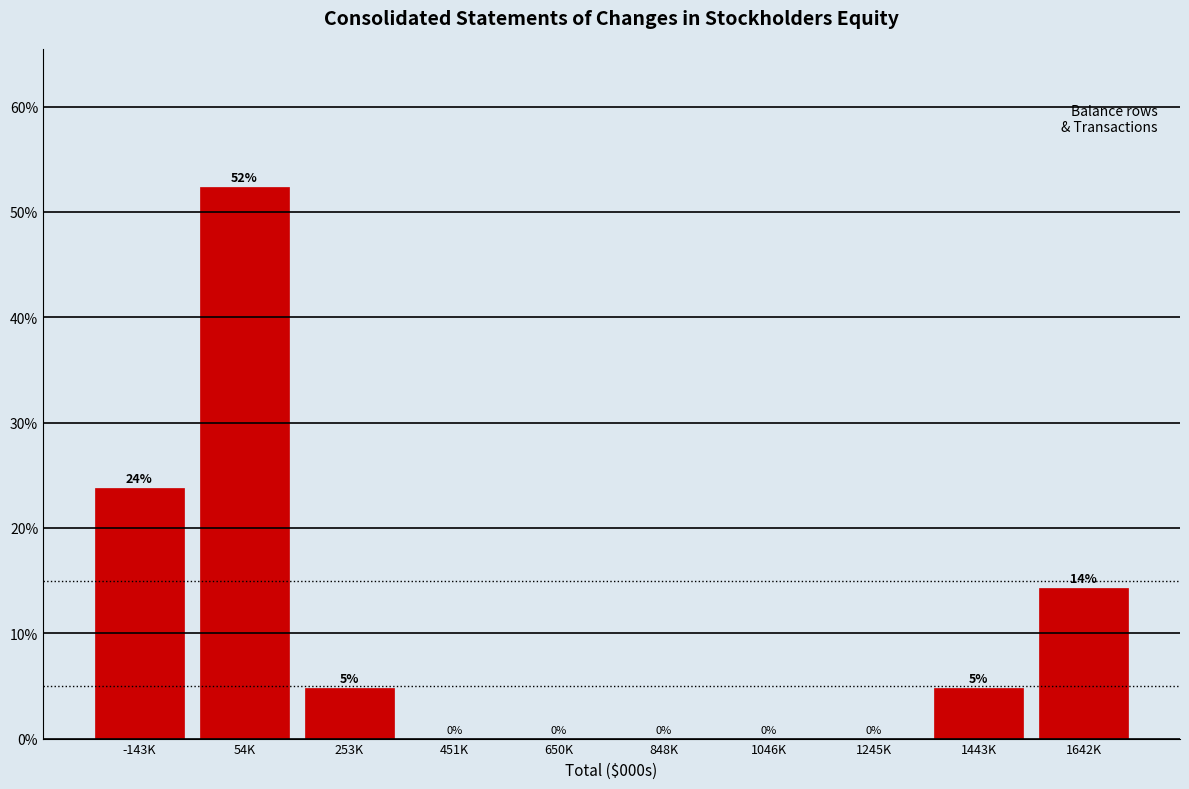

The value at -143K is 7.6. True or false?

False